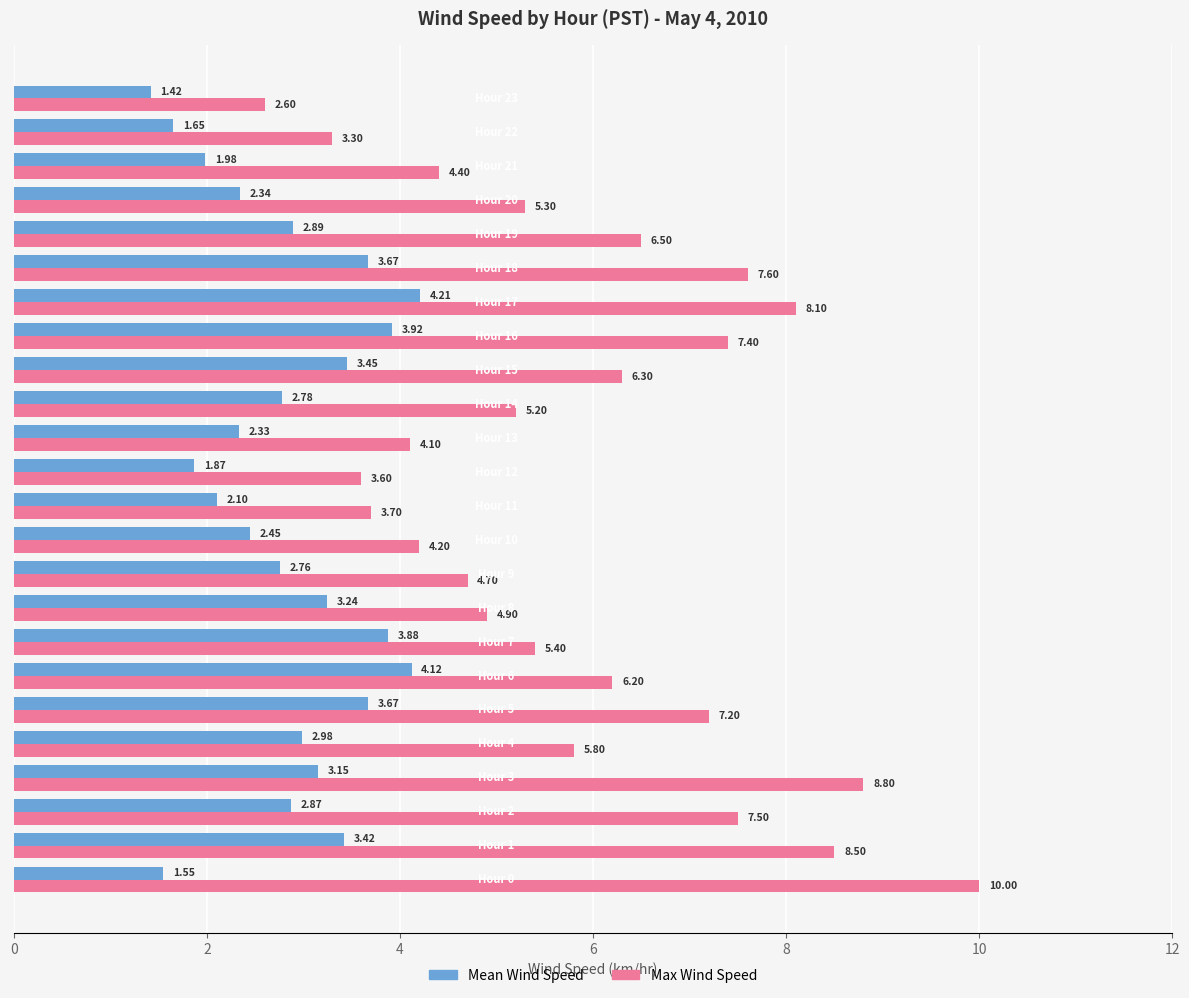

Which series has the largest total across all categories?

Max Wind Speed